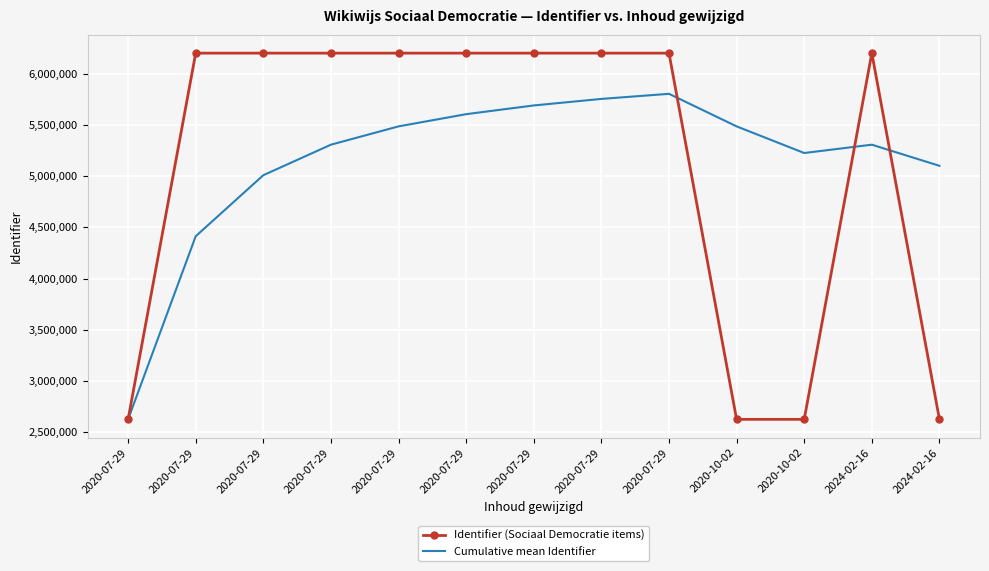

Which series changed the most between 2020-07-29 and 2024-02-16?

Cumulative mean Identifier